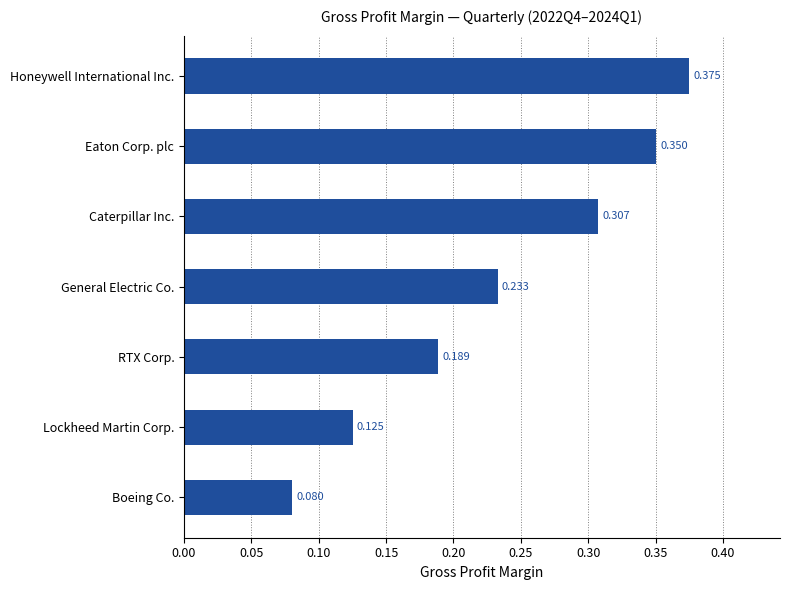

At which category does the chart reach its peak across all series?

Honeywell International Inc.